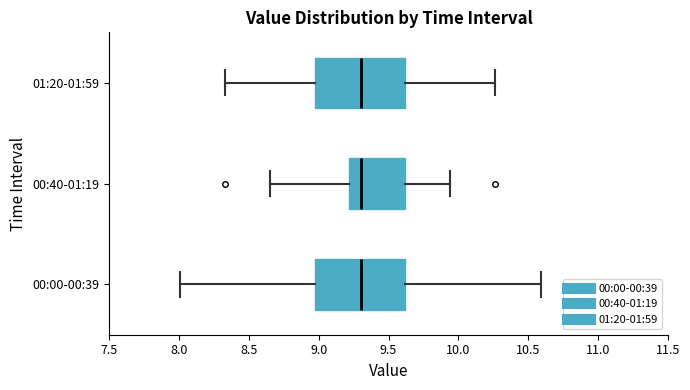

Reading bottom to top, transcribe this box plot: for each box, give where its median line is, the range the box spans, and where its two whiskers end, as read against the x-axis. The values are not printed on the chart, so give them approximately, as read against the axis.

00:00-00:39: median 9.30, box 8.95 to 9.60, whiskers 8.00 to 10.60
00:40-01:19: median 9.30, box 9.20 to 9.60, whiskers 8.65 to 9.95
01:20-01:59: median 9.30, box 8.95 to 9.60, whiskers 8.35 to 10.25